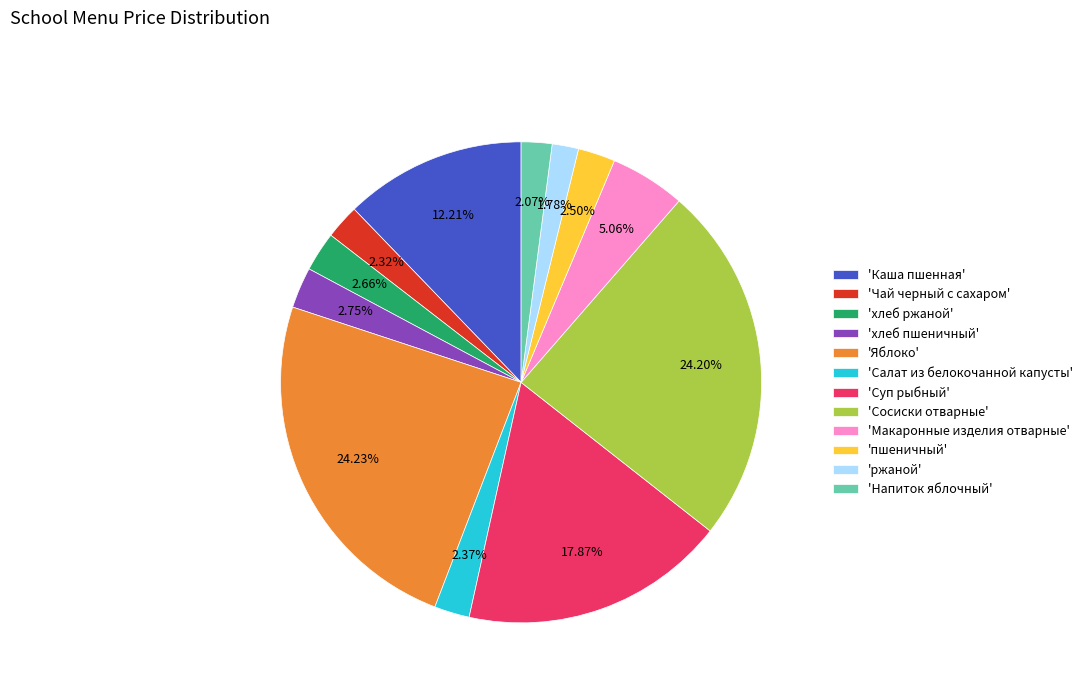

Combined, do 'Салат из белокочанной капусты' and 'хлеб пшеничный' account for over 50%?

No